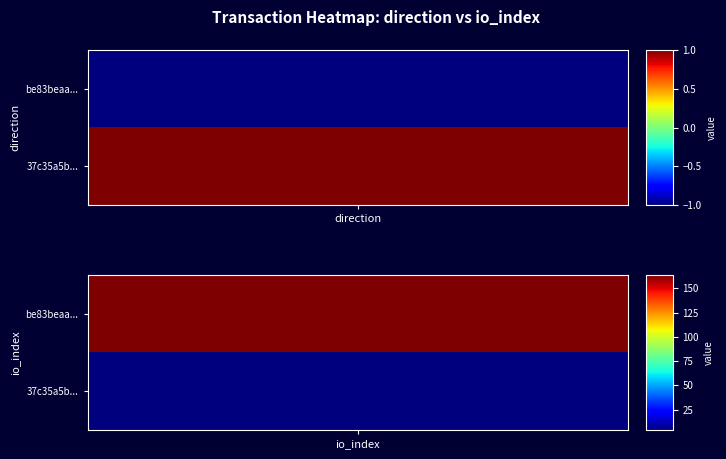

Reading left to right, transcribe all the data shown in this chart.

be83beaa3b50689705c70ca6760d19dbb9c59f4: -1	164
37c35a5bbb0f9cad817aa0087fc0a08e1451dad: 1	4